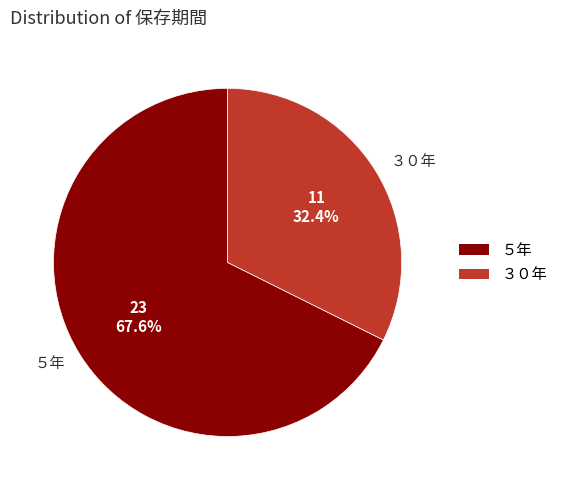

To the nearest percent, what portion does ５年 represent?

68%